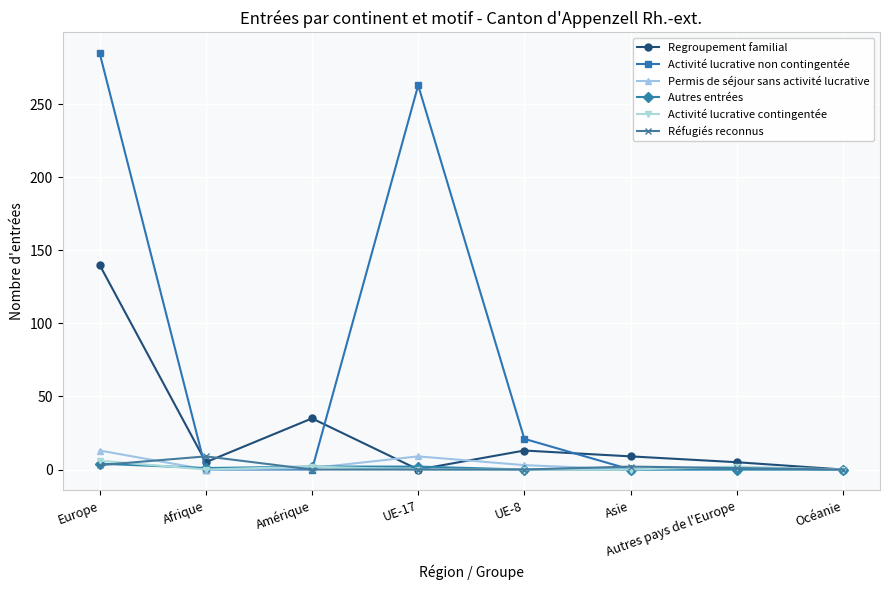

What is the spread (max minus min) of values at UE-8?

21